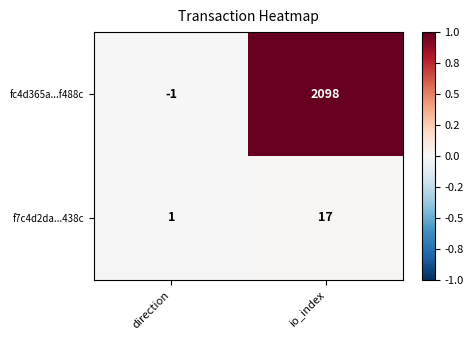

At which category does the chart reach its minimum across all series?

direction